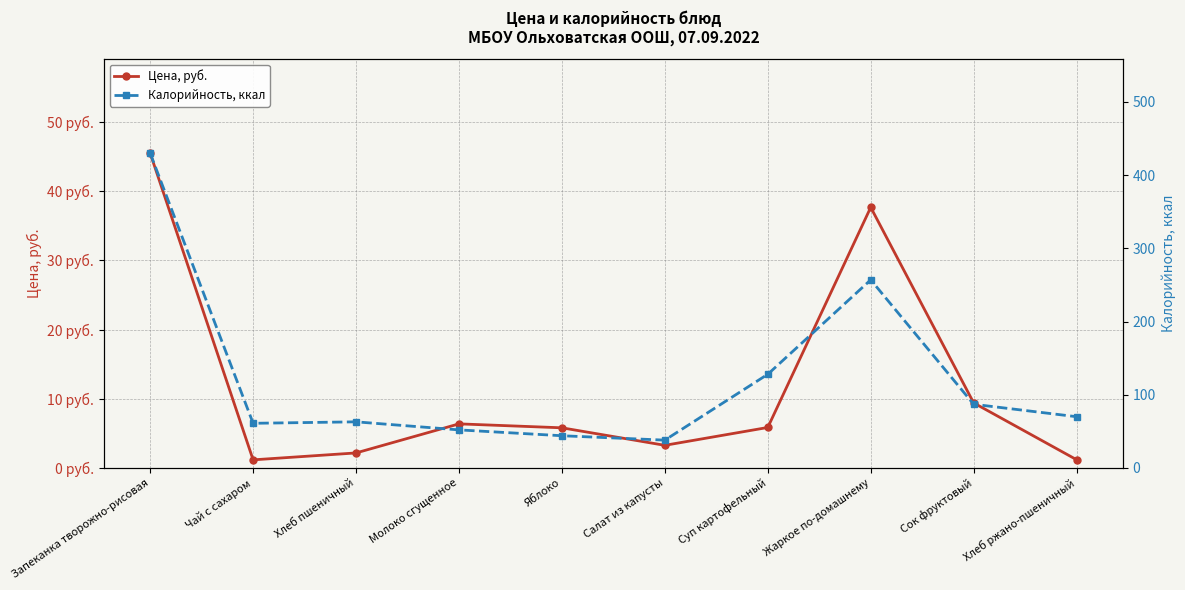

Which series changed the most between Чай с сахаром and Суп картофельный?

Калорийность, ккал